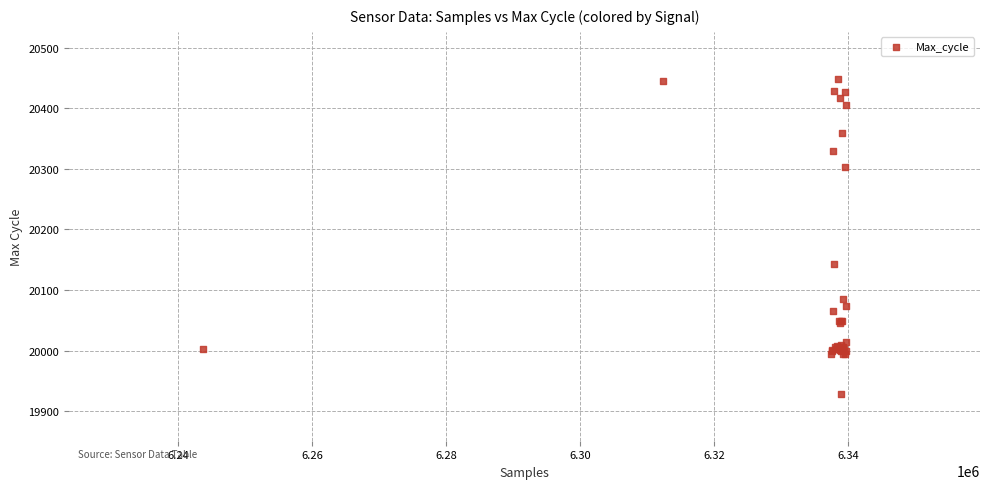

What Y value in the scatter plot is closest to 20188?

20143